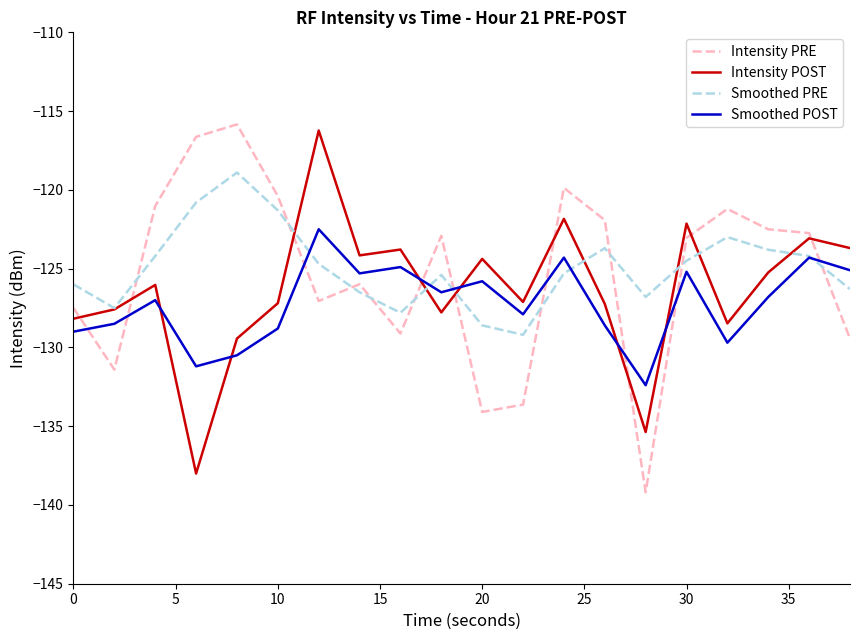

After their last crossing, which series has the higher values: Intensity PRE or Smoothed PRE?

Smoothed PRE